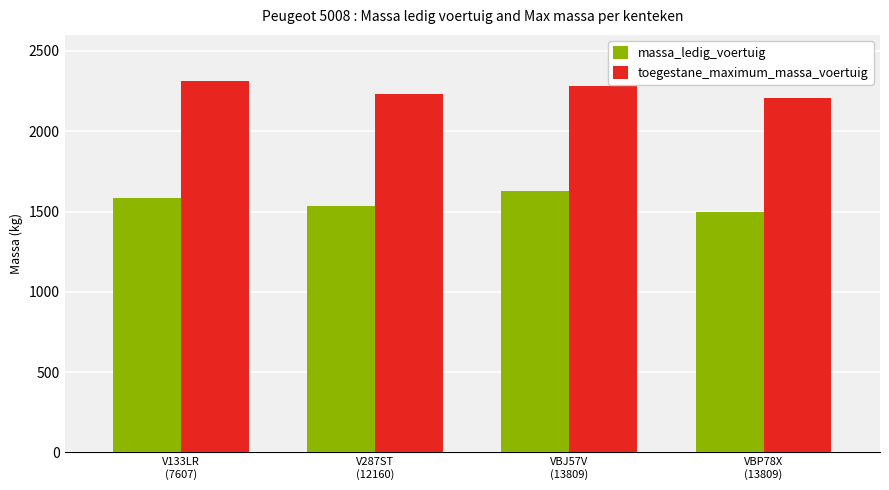

What is the difference between the second highest and second lowest values in the massa_ledig_voertuig series?

50